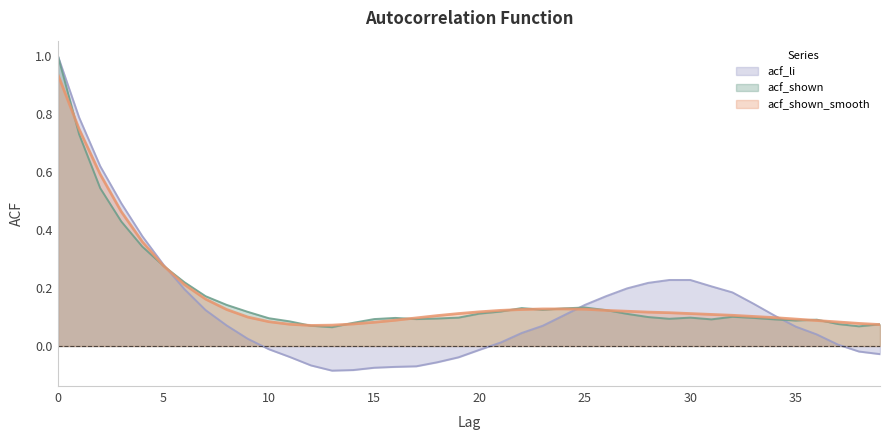

At which category does the chart reach its minimum across all series?

13